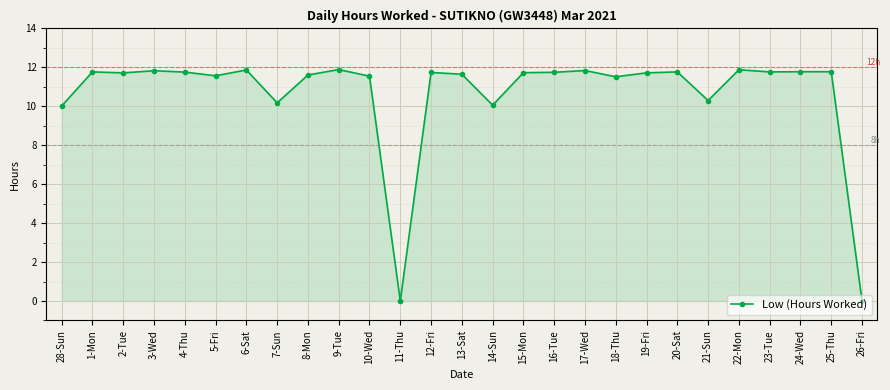

Approximately how many times larger is the value at 1-Mon compared to 16-Tue?

1.0